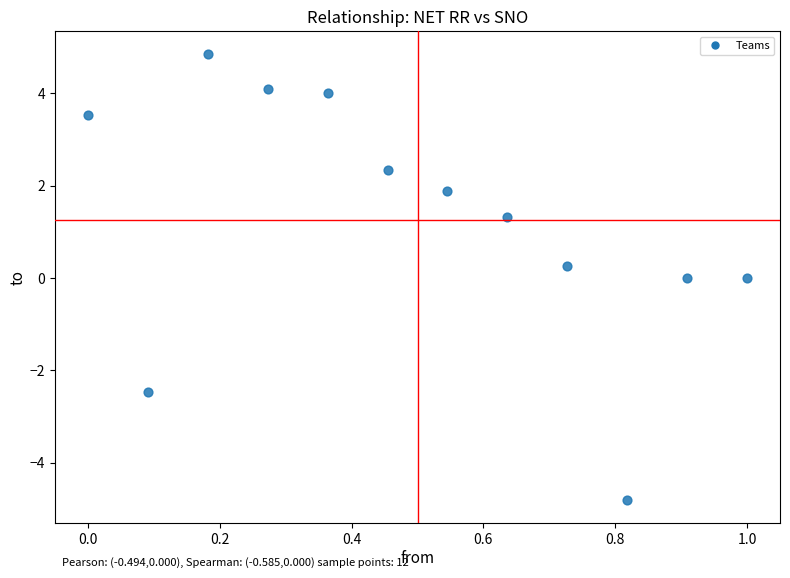

What is the range of X values (max minus min)?

1.0